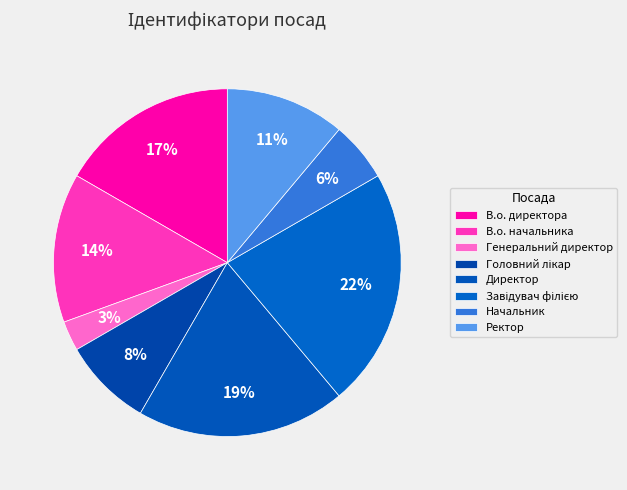

What percentage is the Директор slice, to the nearest percent?

19%